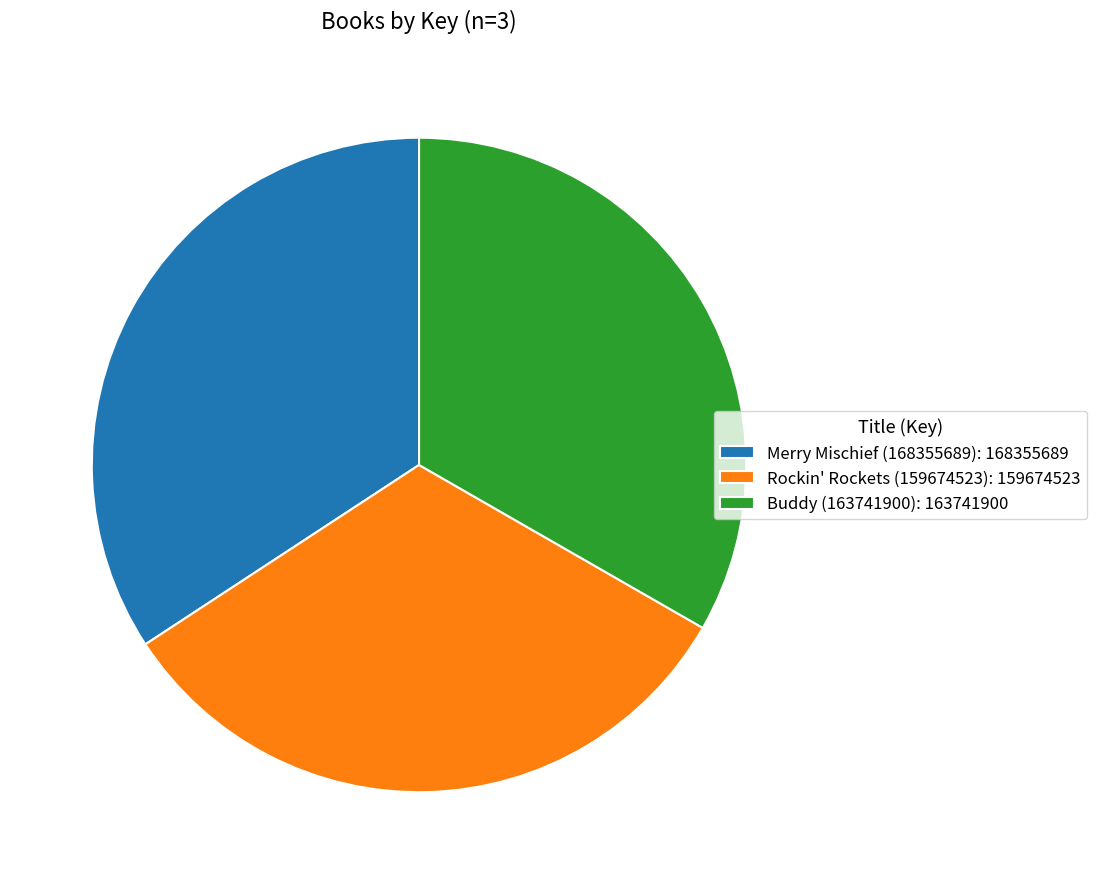

Rank the categories by value from lowest to highest.

Rockin' Rockets (159674523), Buddy (163741900), Merry Mischief (168355689)